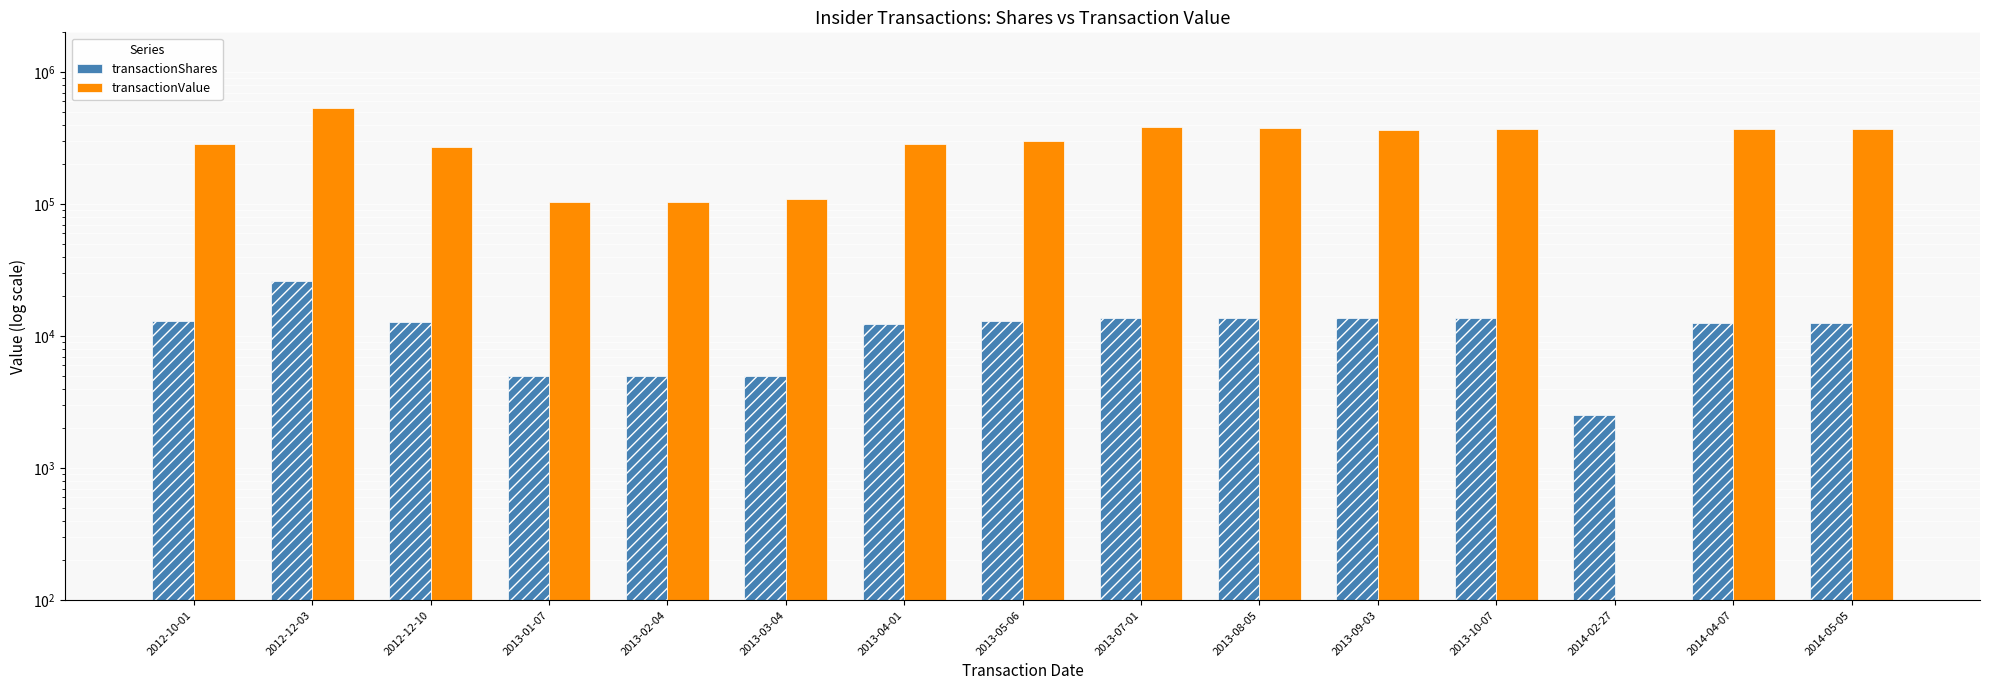

The transactionValue series shows 257396 at 2013-08-05. True or false?

False